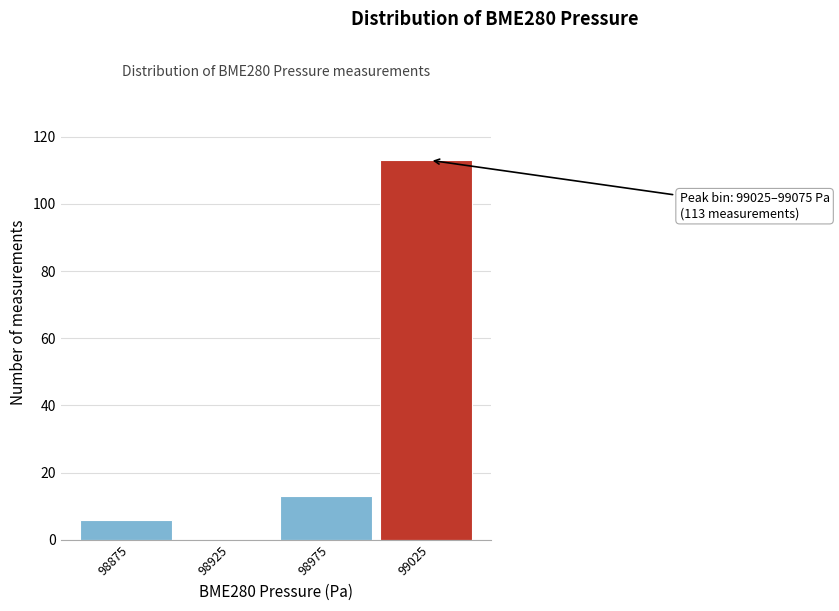

Reading left to right, extract all data points from this chart.

98875=6	98925=0	98975=13	99025=113